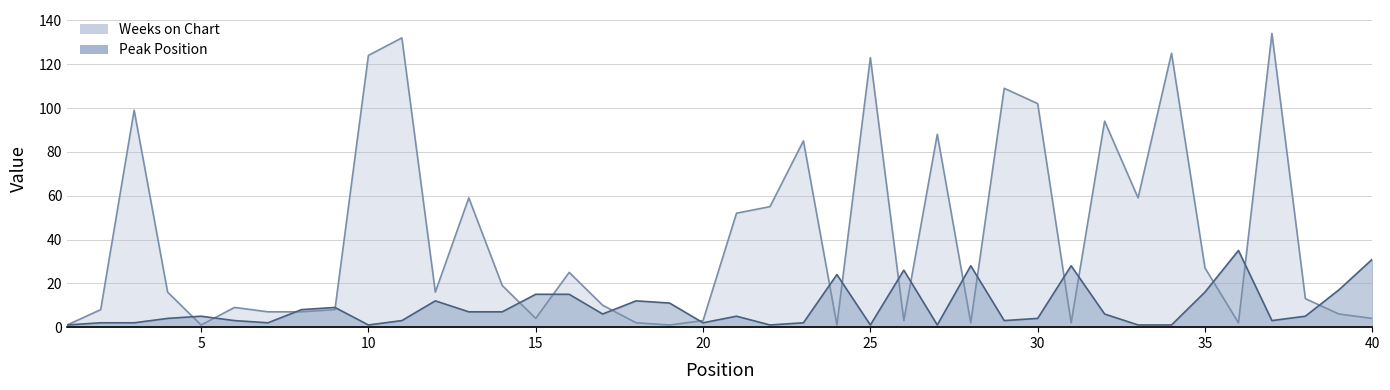

Does the chart display data point markers on the line(s)?

No